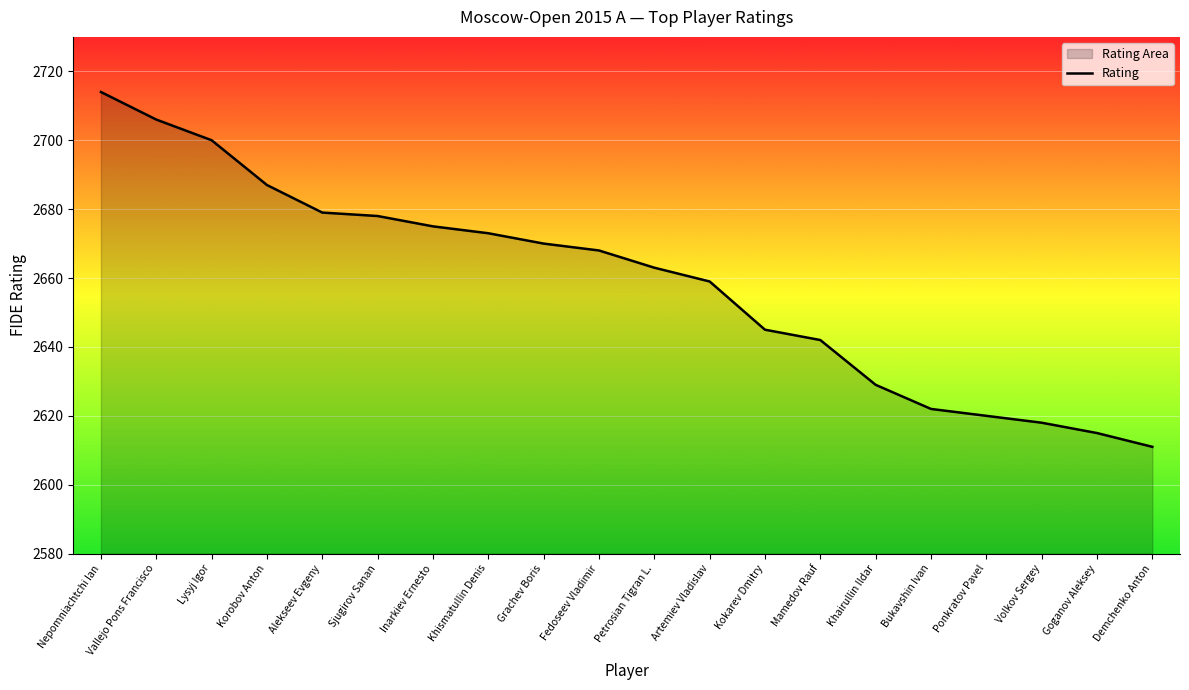

True or false: the data shows 4101 at Ponkratov Pavel.

False